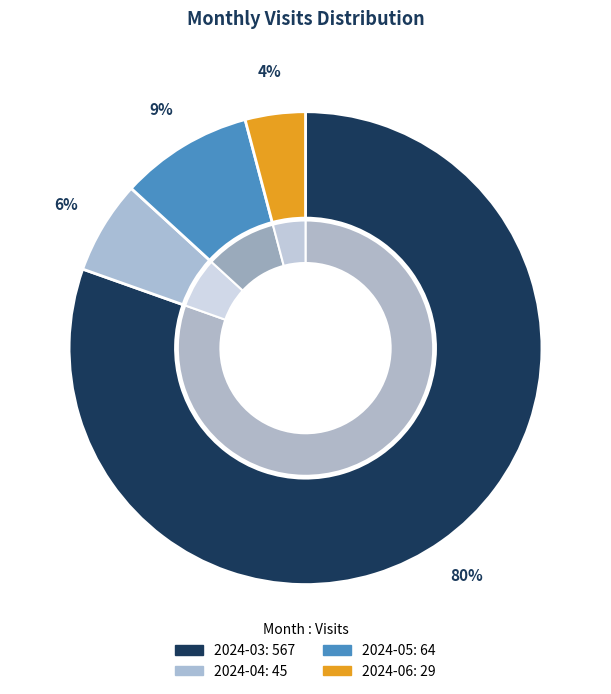

Approximately how many times larger is the value at 2024-04 compared to 2024-06?

1.6